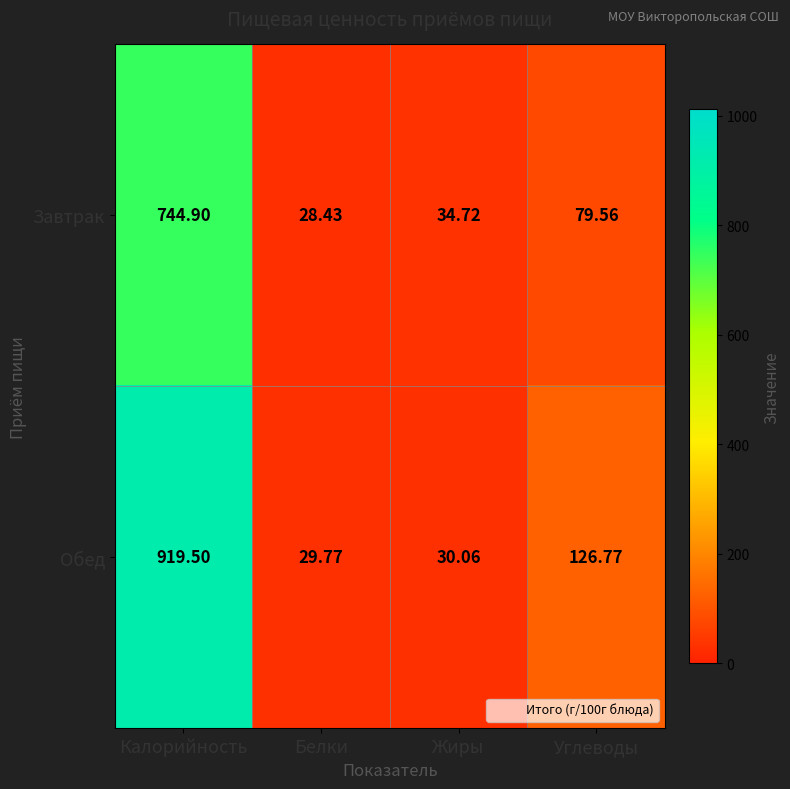

How many data points in Обед are above 126?

2